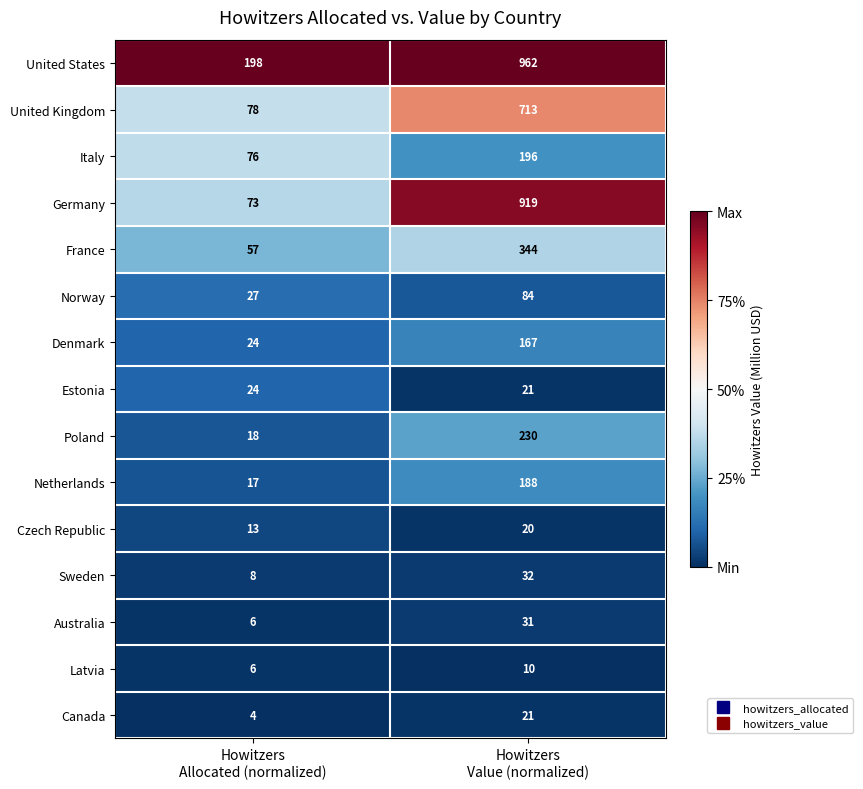

Which label corresponds to the largest value in the chart?

Howitzers
Value (normalized)